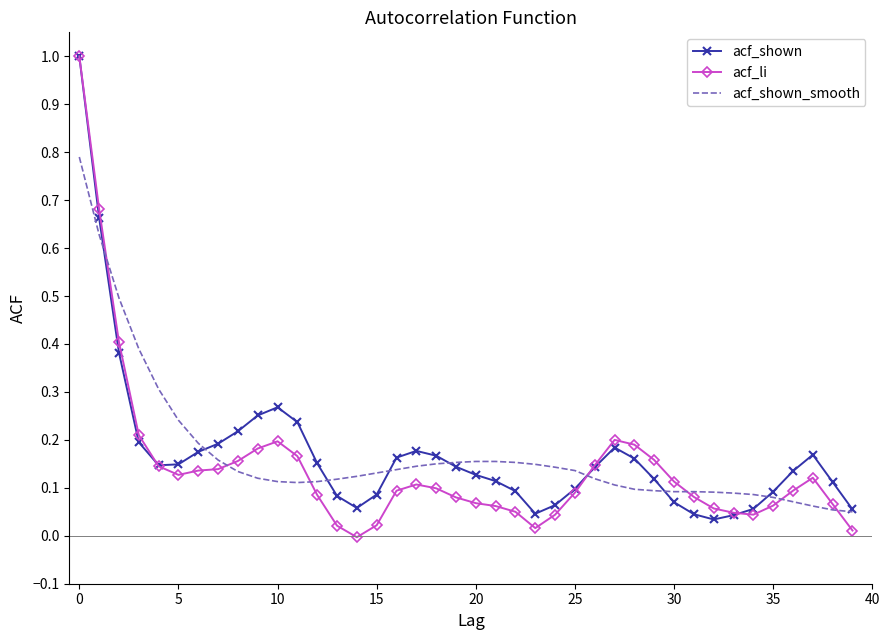

What is the maximum value shown in the chart?

1.0